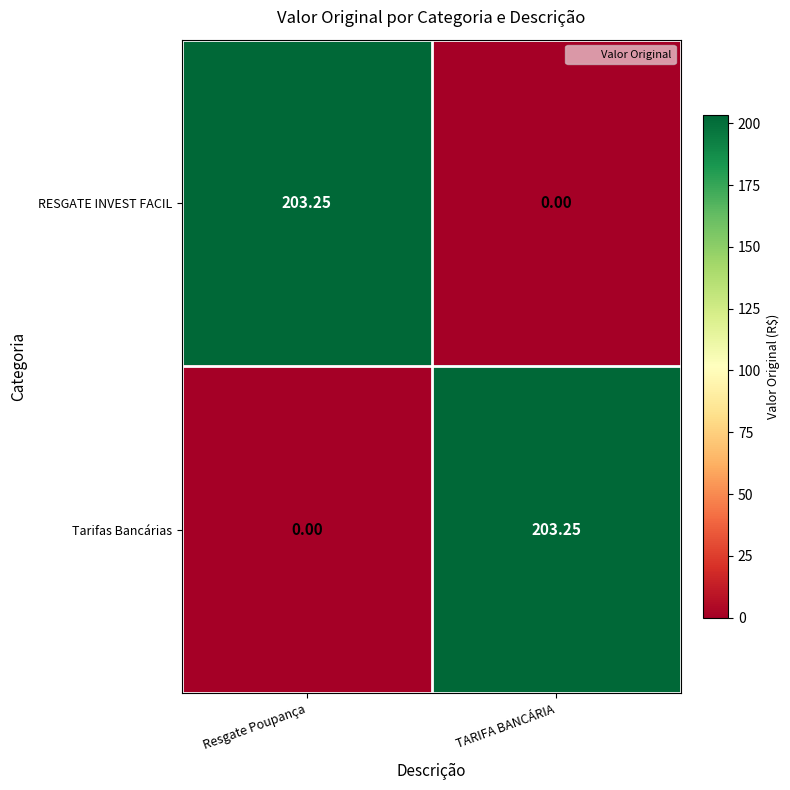

At which label does Tarifas Bancárias reach its minimum?

Resgate Poupança